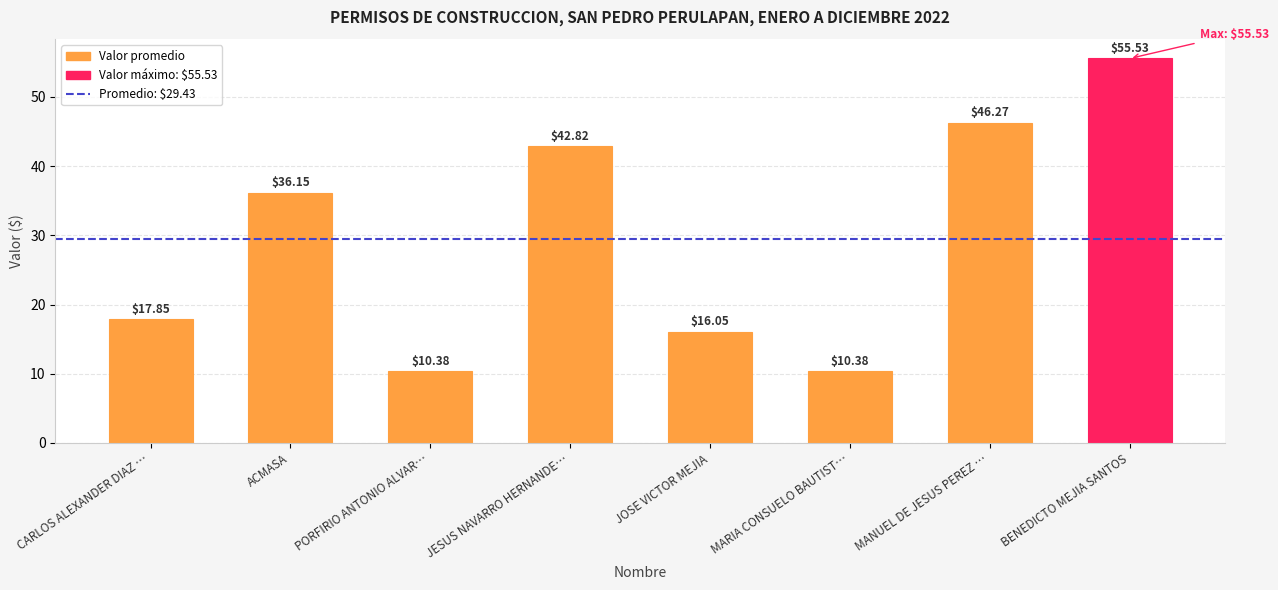

What is the label of the 4th bar from the right?

JOSE VICTOR MEJIA